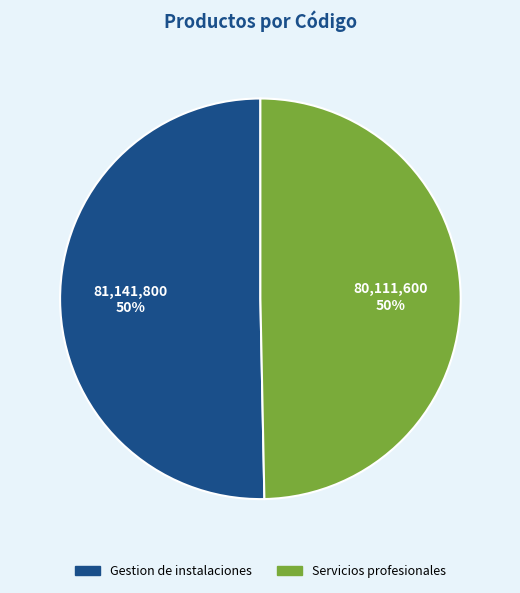

How many segments does this pie chart have?

2